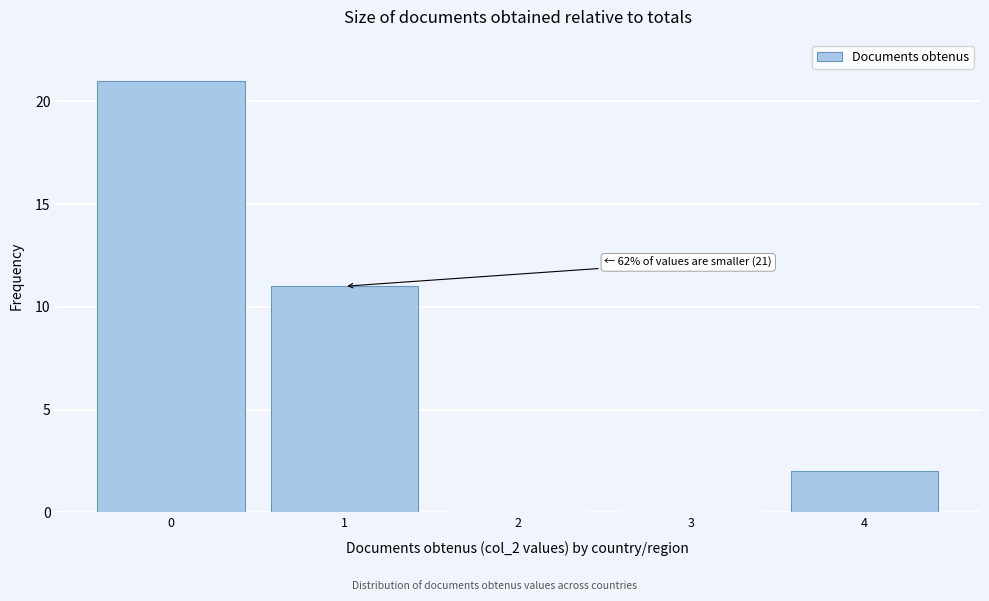

Which range on the x-axis has the tallest bar?

-0.5 to 0.5